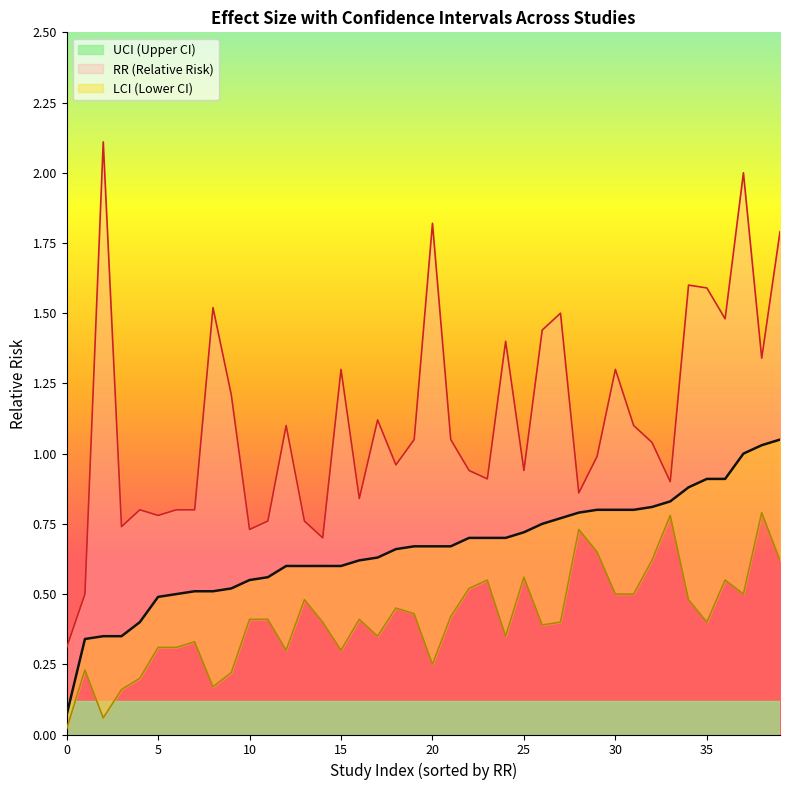

What is the spread (max minus min) of values at 39?

1.2